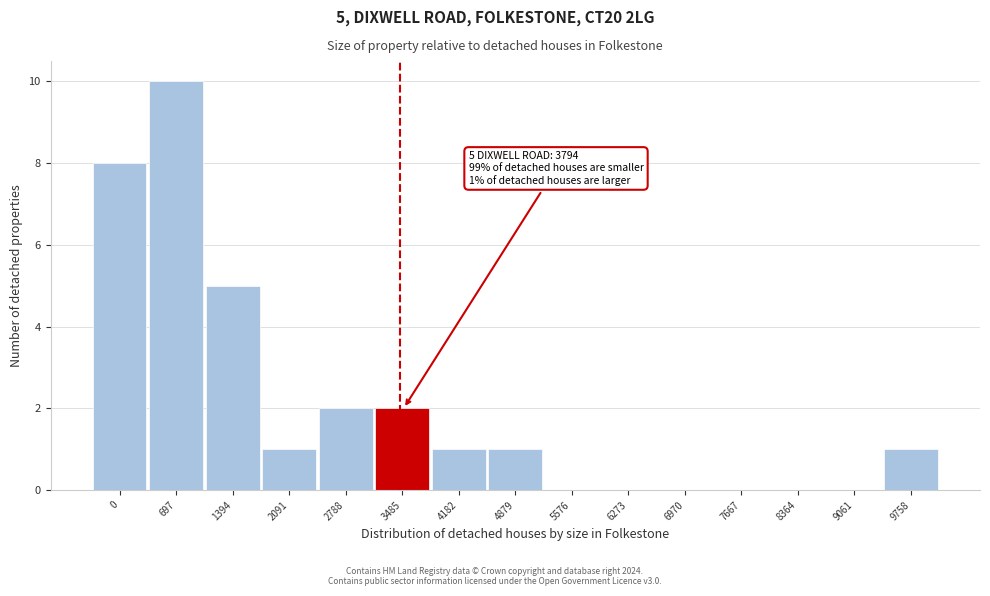

Reading left to right, extract all data points from this chart.

0=8	697=10	1394=5	2091=1	2788=2	3485=2	4182=1	4879=1	5576=0	6273=0	6970=0	7667=0	8364=0	9061=0	9758=1